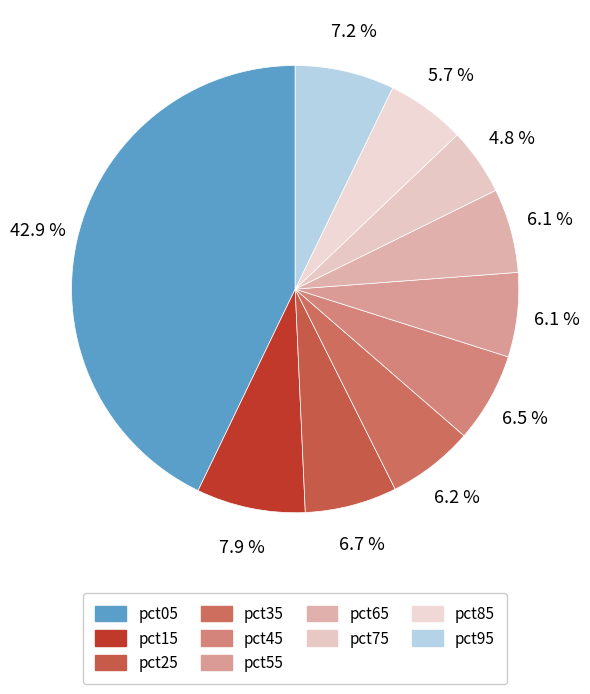

Does pct55 represent more than half of the total?

No